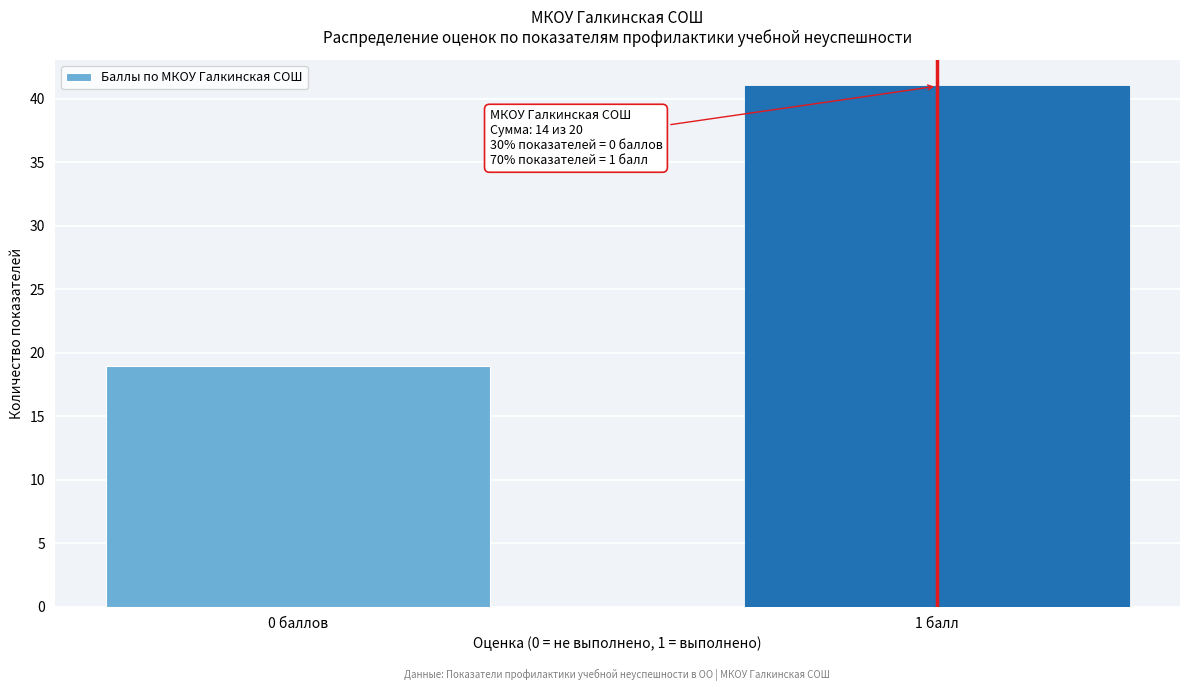

Reading left to right, list all the values displayed in this chart.

0 баллов=19	1 балл=41